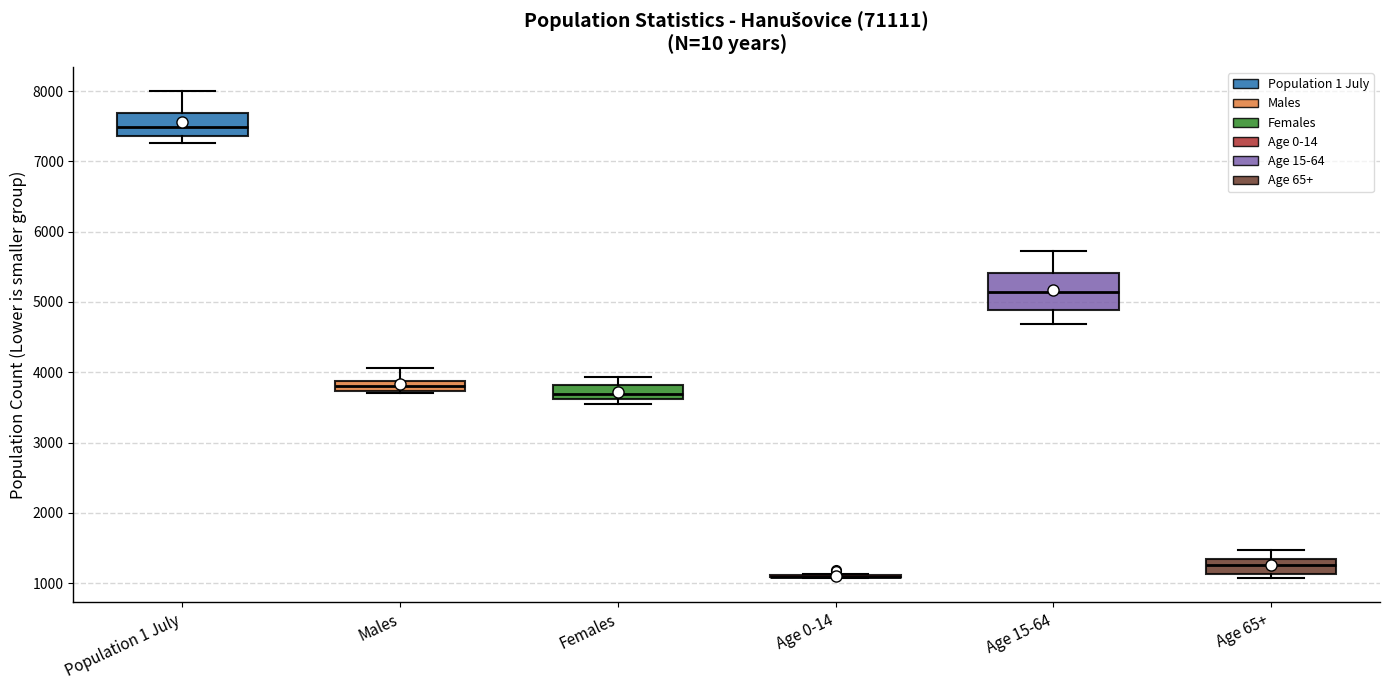

Comparing the boxes themselves (not the whiskers), which one is the tallest?

Age 15-64